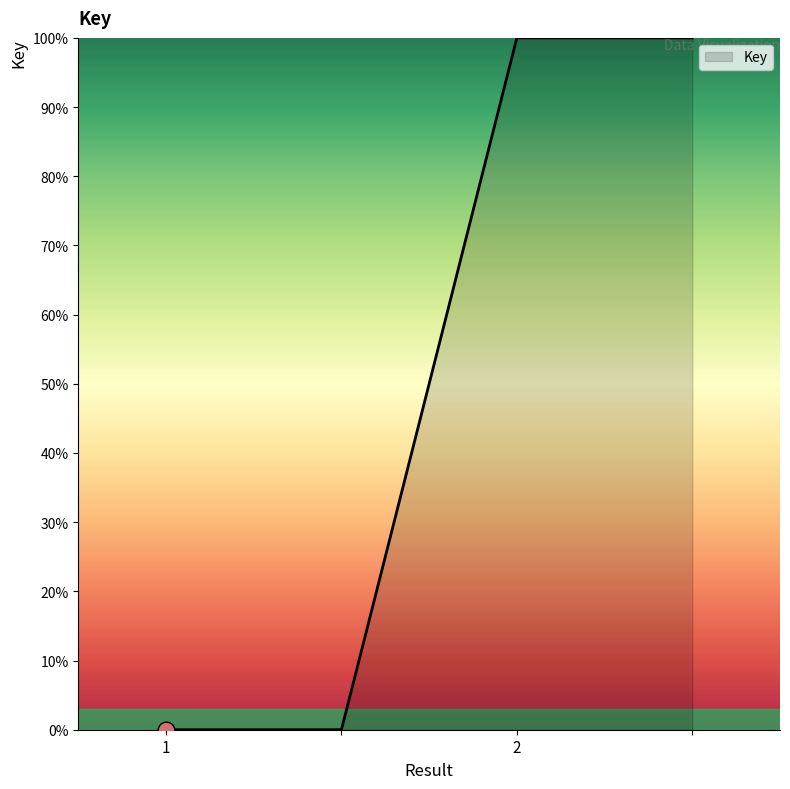

Count the values in the range 0 to 100.

4